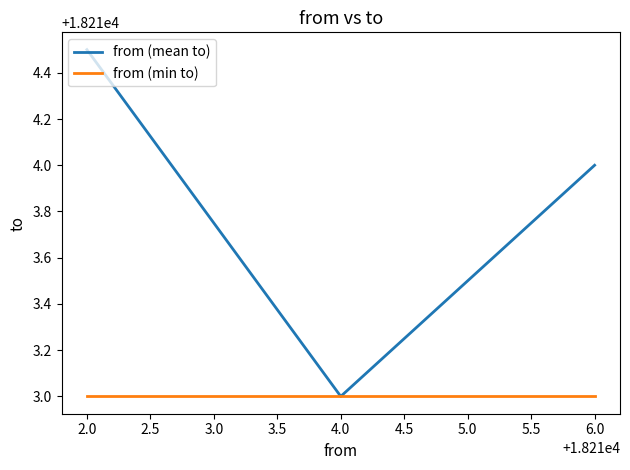

At which label does from (mean to) reach its minimum?

4.0